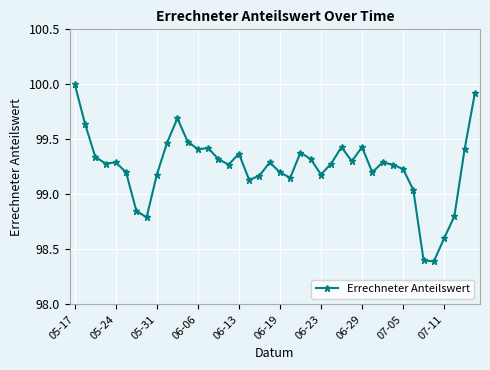

What is the maximum value shown in the chart?

100.0